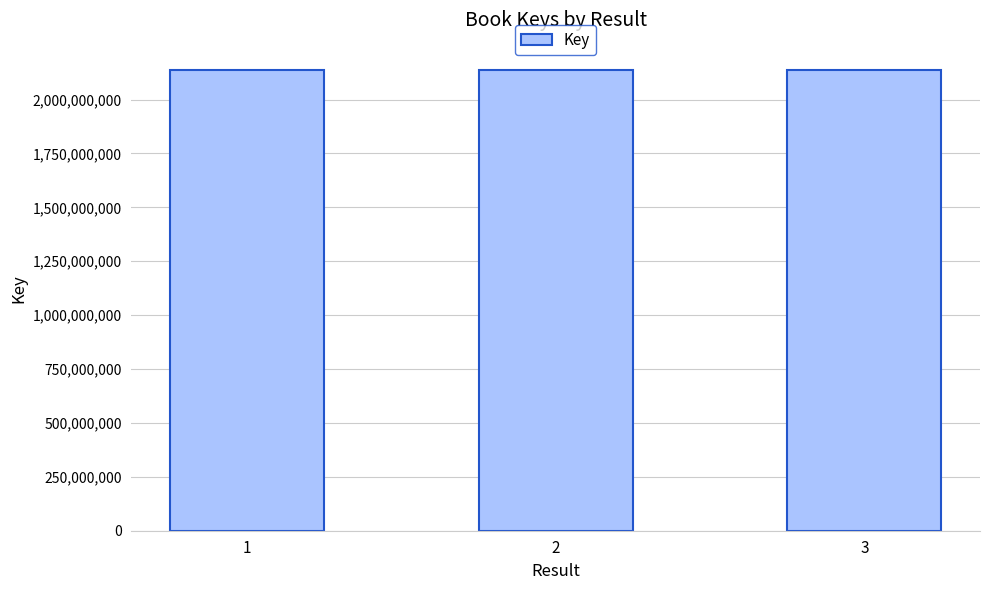

What is the change in value from 1 to 2?

+42301